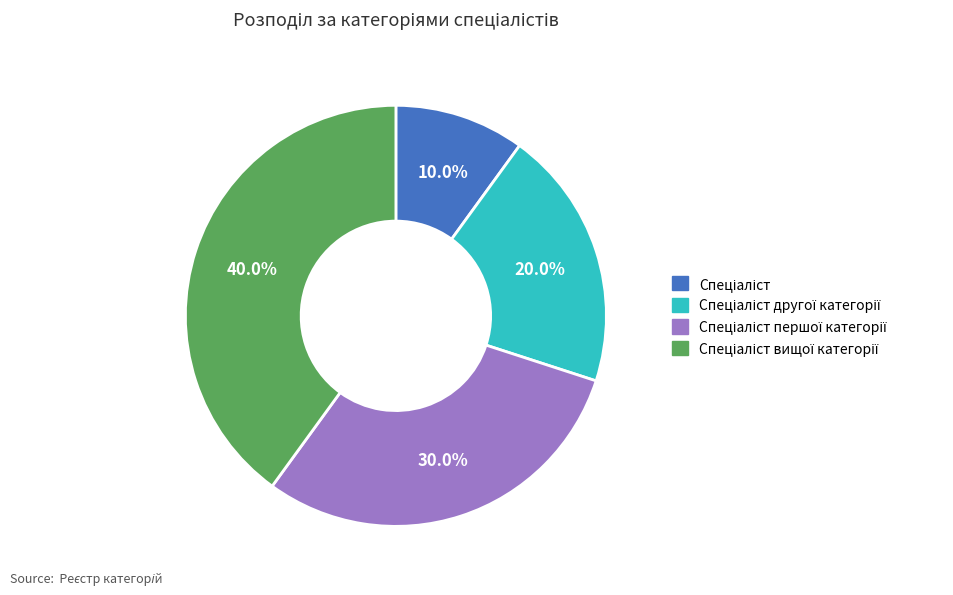

Is there a majority slice in this chart?

No